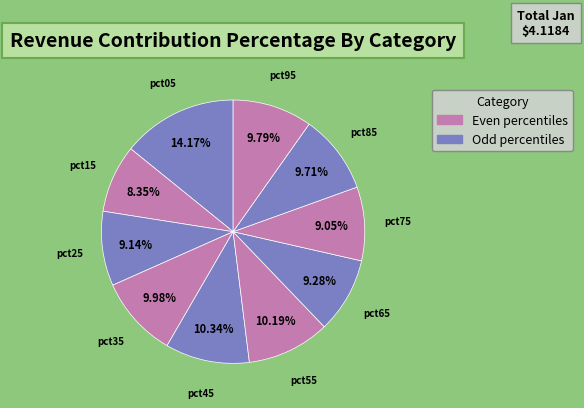

Which slice is the smallest?

pct15